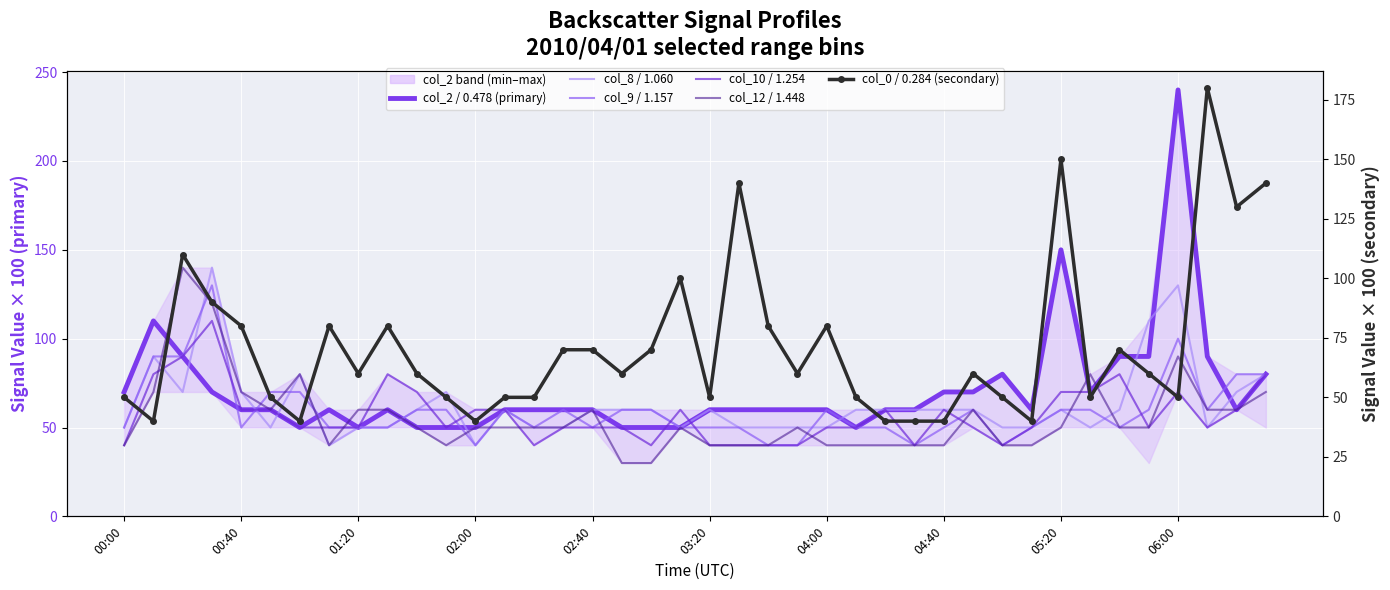

What is the difference between the highest and lowest values at 29?

20.0